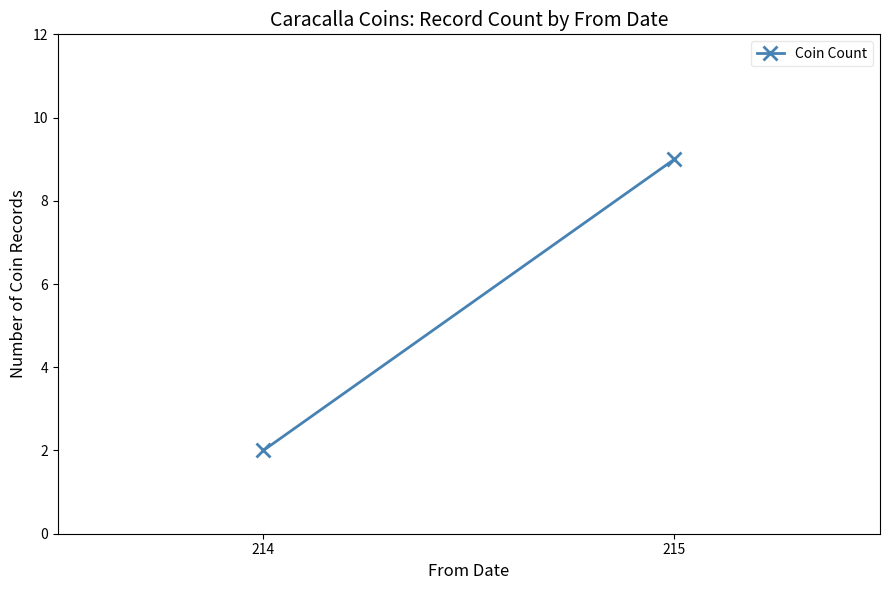

What is the ratio of the value at 214 to the value at 215?

0.2